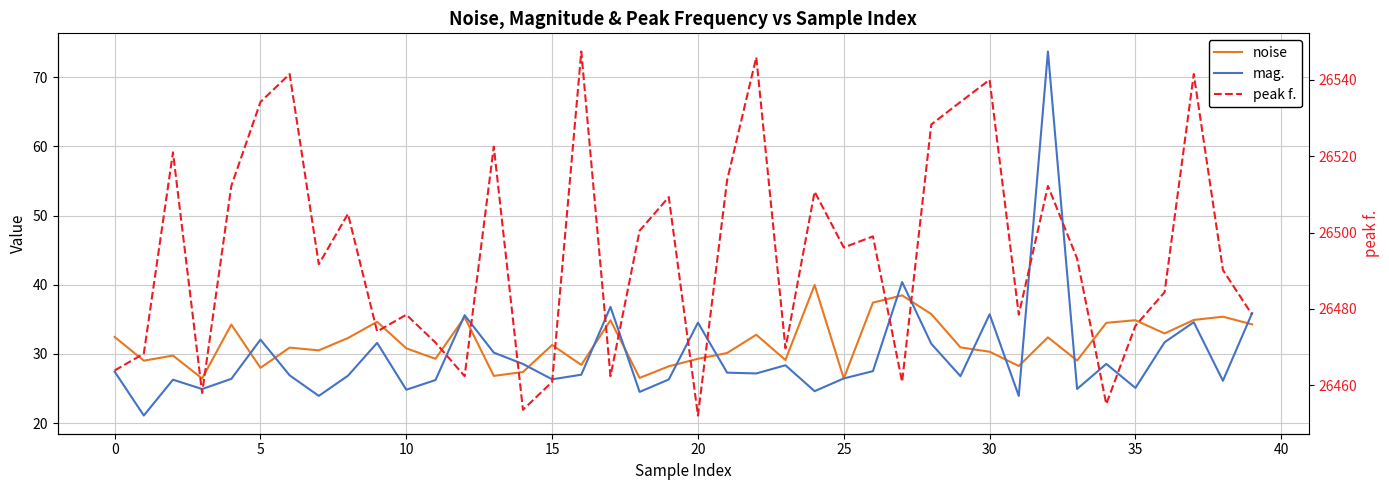

What is the difference between the maximum and second lowest values in the peak f. series?

93.8